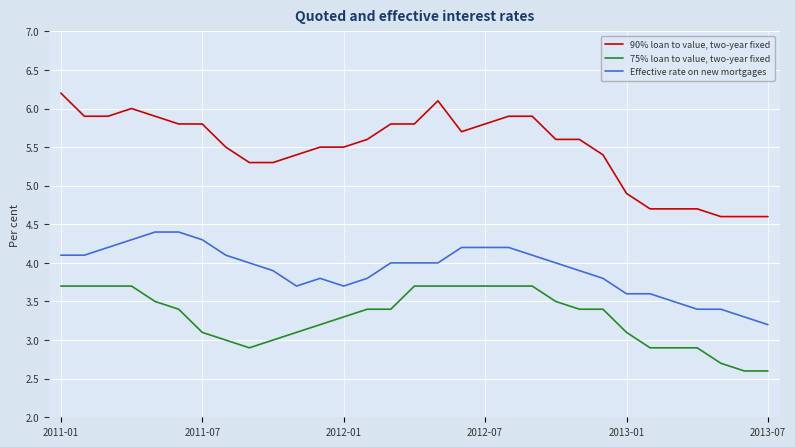

What is the difference between the maximum and minimum values in the 75% loan to value, two-year fixed series?

1.1